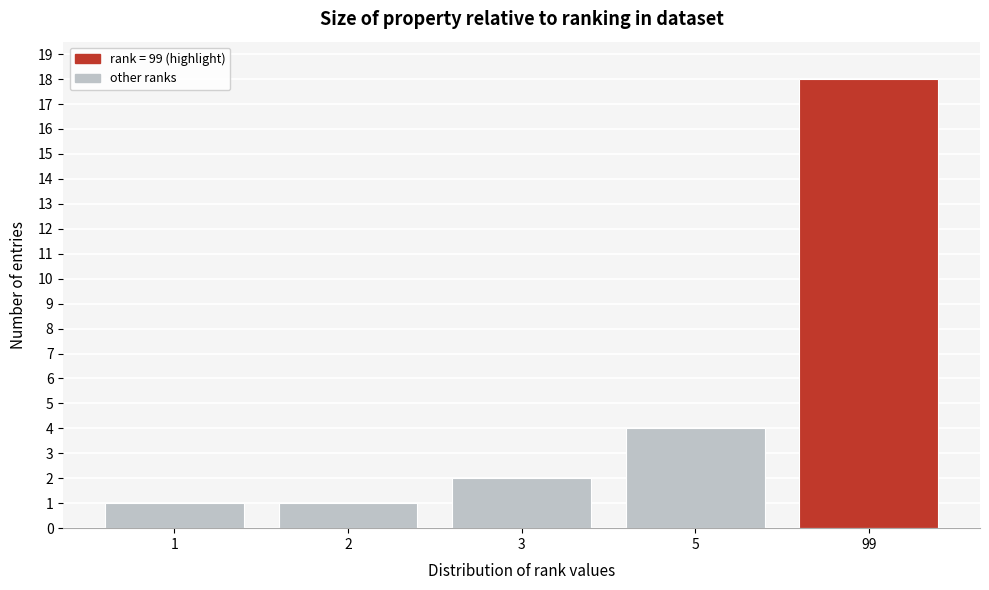

Reading left to right, list all the values displayed in this chart.

1=1	2=1	3=2	5=4	99=18